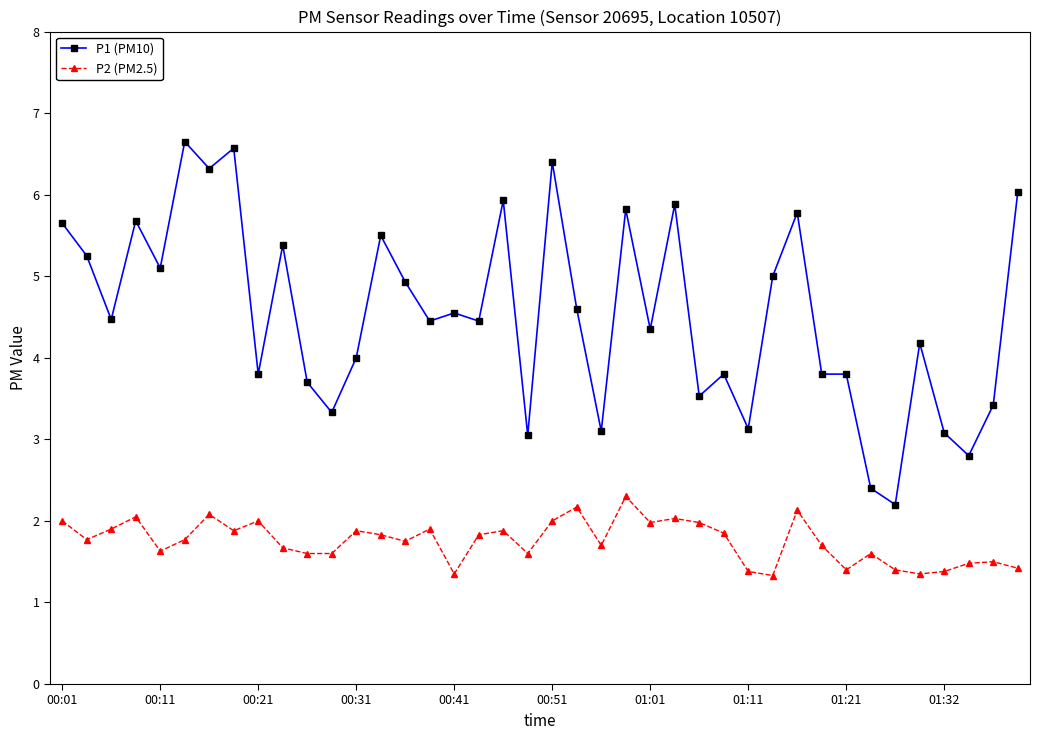

True or false: P2 (PM2.5) has more than 1 interior local peaks.

True